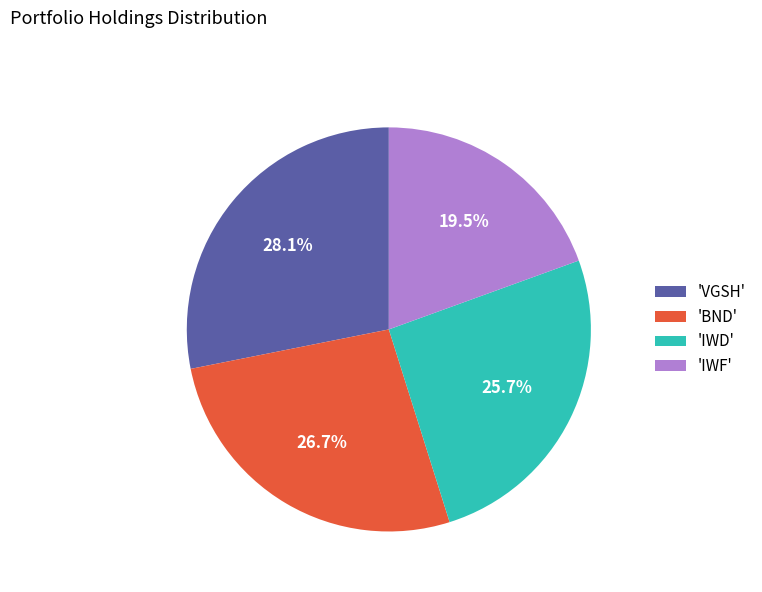

How many segments does this pie chart have?

4